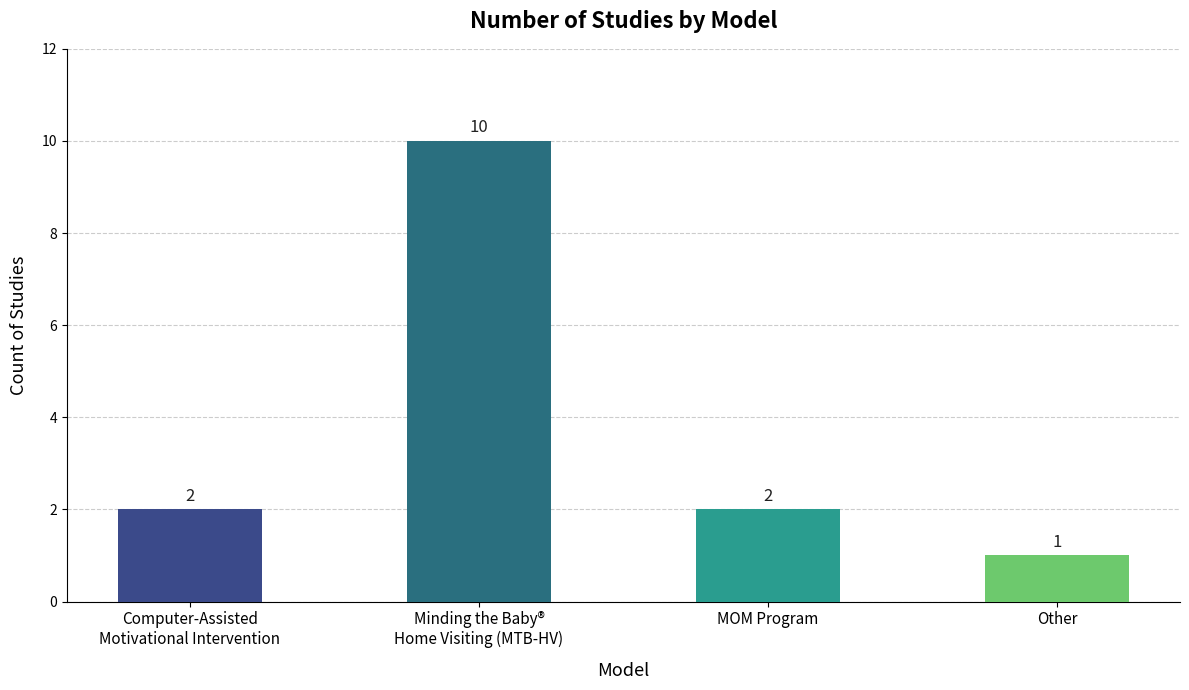

What position from the right is Minding the Baby®
Home Visiting (MTB-HV)?

3